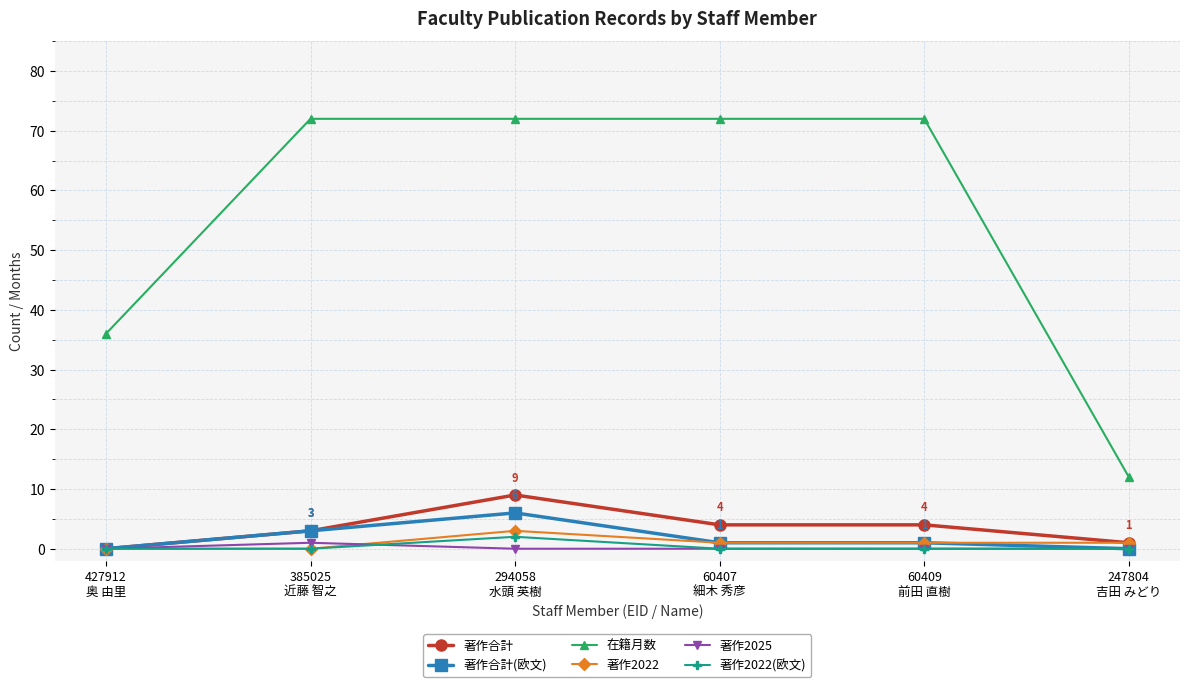

Reading left to right, transcribe all the data shown in this chart.

著作合計: 427912
奥 由里=0	385025
近藤 智之=3	294058
水頭 英樹=9	60407
細木 秀彦=4	60409
前田 直樹=4	247804
吉田 みどり=1
著作合計(欧文): 427912
奥 由里=0	385025
近藤 智之=3	294058
水頭 英樹=6	60407
細木 秀彦=1	60409
前田 直樹=1	247804
吉田 みどり=0
在籍月数: 427912
奥 由里=36	385025
近藤 智之=72	294058
水頭 英樹=72	60407
細木 秀彦=72	60409
前田 直樹=72	247804
吉田 みどり=12
著作2022: 427912
奥 由里=0	385025
近藤 智之=0	294058
水頭 英樹=3	60407
細木 秀彦=1	60409
前田 直樹=1	247804
吉田 みどり=1
著作2025: 427912
奥 由里=0	385025
近藤 智之=1	294058
水頭 英樹=0	60407
細木 秀彦=0	60409
前田 直樹=0	247804
吉田 みどり=0
著作2022(欧文): 427912
奥 由里=0	385025
近藤 智之=0	294058
水頭 英樹=2	60407
細木 秀彦=0	60409
前田 直樹=0	247804
吉田 みどり=0